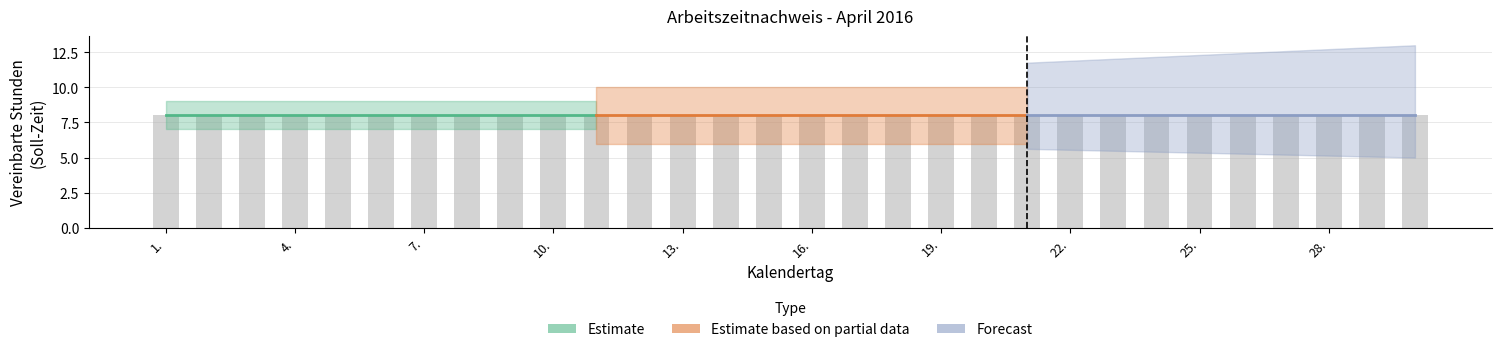

At which category is the sum across all series the highest?

1.